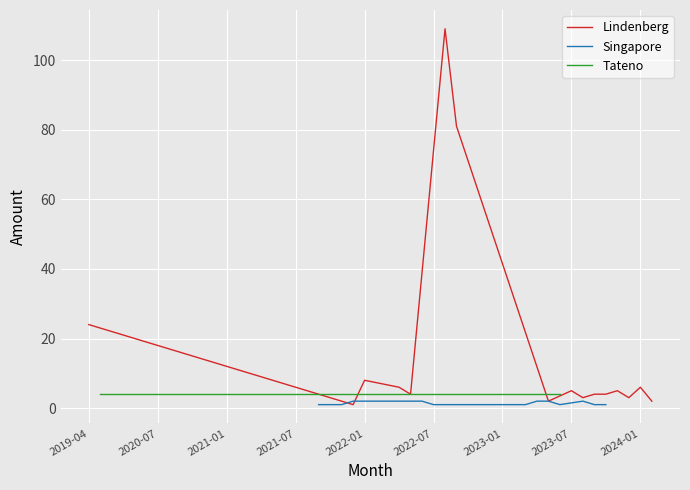

What are all the series names shown in the legend?

Lindenberg, Singapore, Tateno